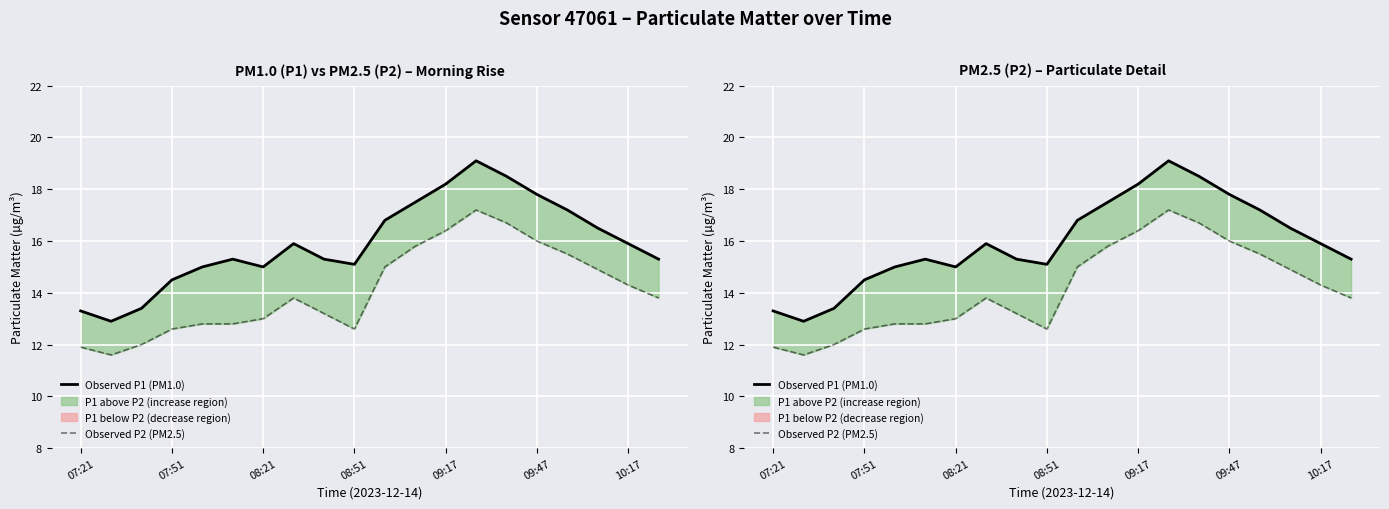

What is the highest value of the Observed P1 (PM1.0) series?

19.1